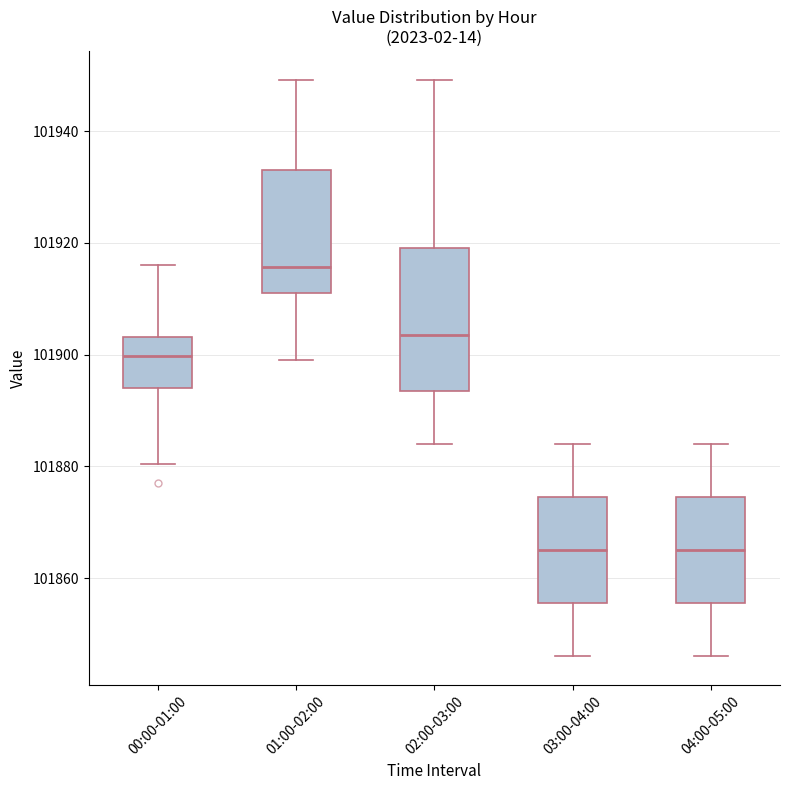

Which box is the tallest, from its lower edge to its upper edge?

02:00-03:00